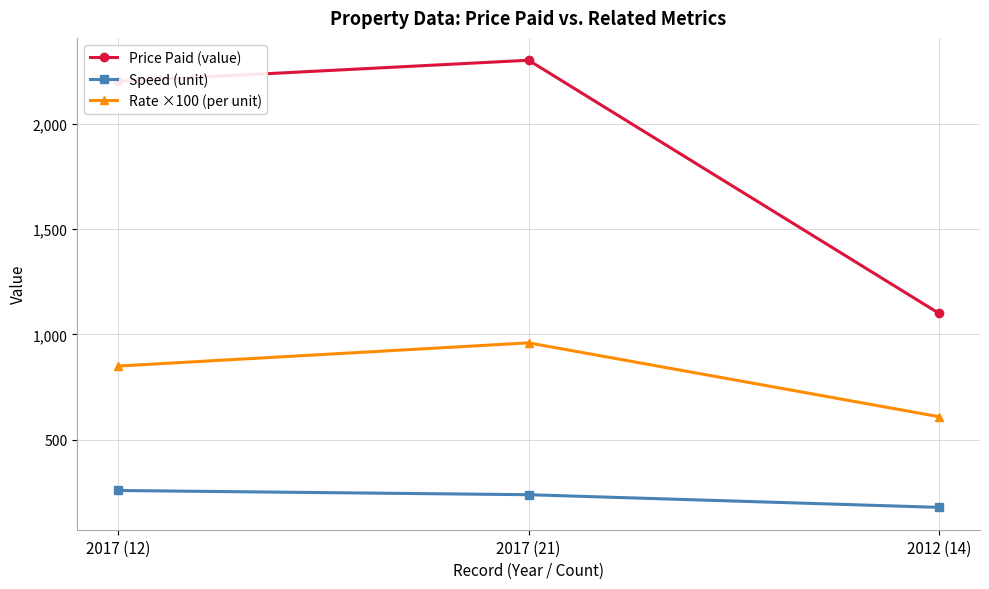

List the series in order of their overall mean, lowest first.

Speed (unit), Rate ×100 (per unit), Price Paid (value)